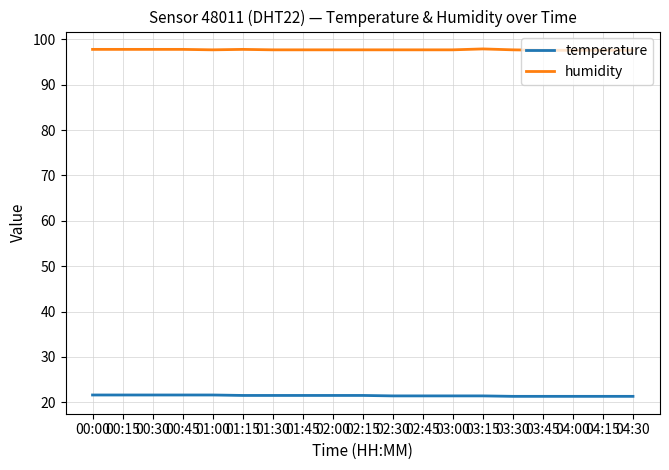

True or false: temperature and humidity intersect in this chart.

False